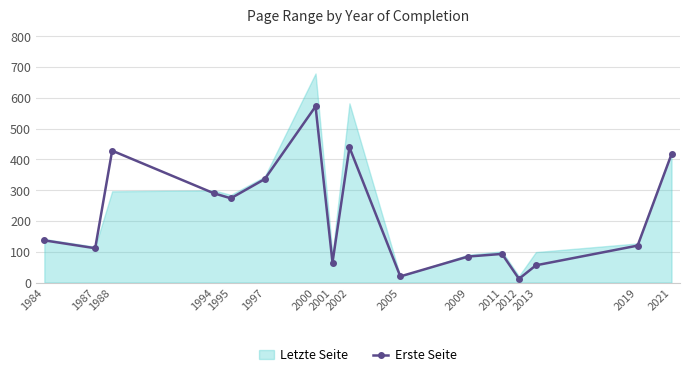

In Erste Seite, how many points are lower than both neighbors (excluding endpoints)?

5